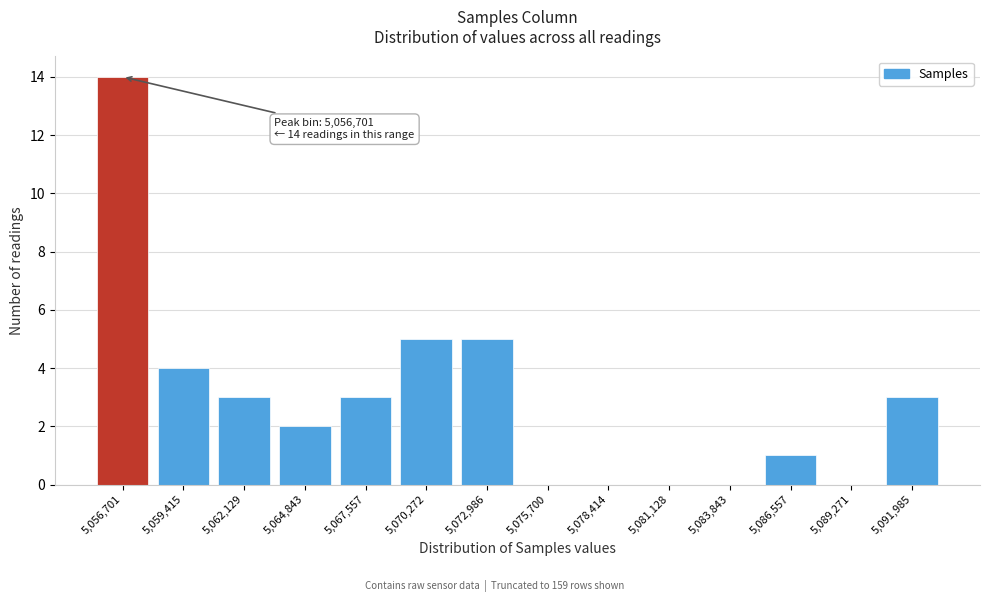

Reading left to right, what are all the values shown in this chart?

5,056,701=14	5,059,415=4	5,062,129=3	5,064,843=2	5,067,557=3	5,070,272=5	5,072,986=5	5,075,700=0	5,078,414=0	5,081,128=0	5,083,843=0	5,086,557=1	5,089,271=0	5,091,985=3